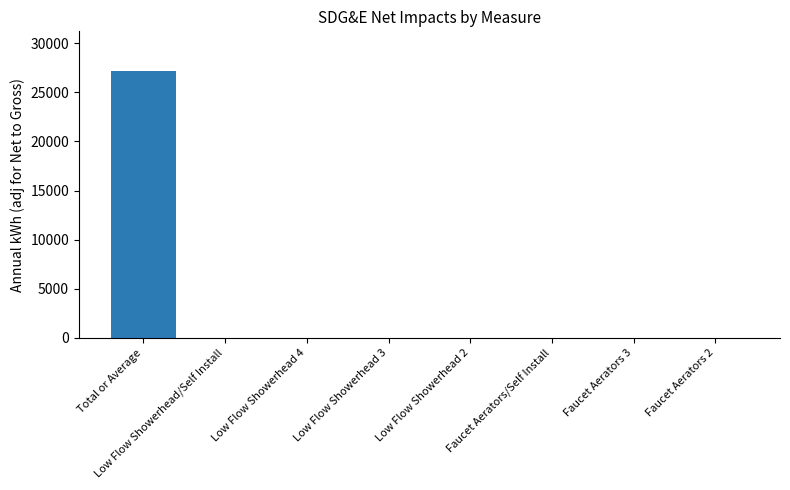

At which category does the chart reach its peak across all series?

Total or Average